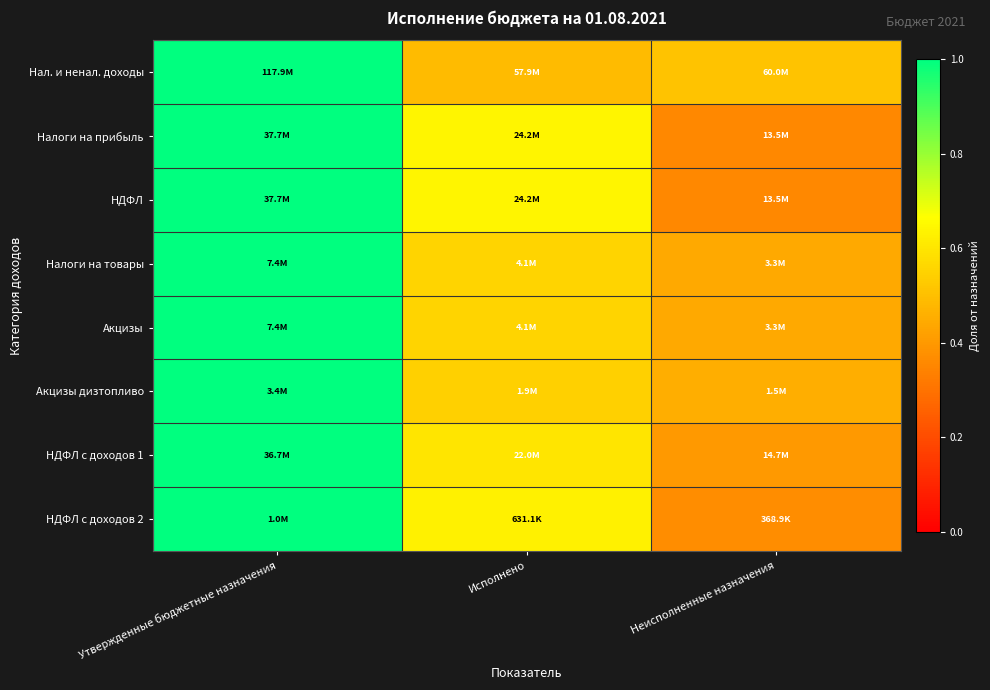

Reading right to left, list all the values displayed in this chart.

Нал. и ненал. доходы: Неисполненные назначения=0.5	Исполнено=0.5	Утвержденные бюджетные назначения=1.0
Налоги на прибыль: Неисполненные назначения=0.4	Исполнено=0.6	Утвержденные бюджетные назначения=1.0
НДФЛ: Неисполненные назначения=0.4	Исполнено=0.6	Утвержденные бюджетные назначения=1.0
Налоги на товары: Неисполненные назначения=0.4	Исполнено=0.6	Утвержденные бюджетные назначения=1.0
Акцизы: Неисполненные назначения=0.4	Исполнено=0.6	Утвержденные бюджетные назначения=1.0
Акцизы дизтопливо: Неисполненные назначения=0.5	Исполнено=0.5	Утвержденные бюджетные назначения=1.0
НДФЛ с доходов 1: Неисполненные назначения=0.4	Исполнено=0.6	Утвержденные бюджетные назначения=1.0
НДФЛ с доходов 2: Неисполненные назначения=0.4	Исполнено=0.6	Утвержденные бюджетные назначения=1.0